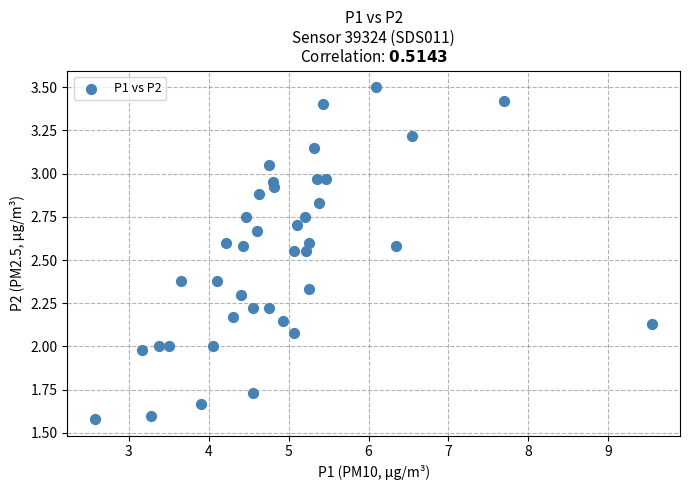

What is the range of Y values (max minus min)?

1.9